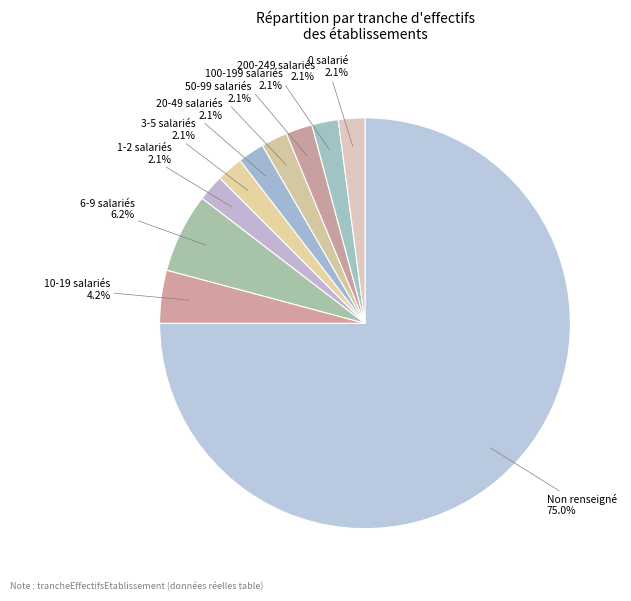

Is there any slice that represents more than half of the pie?

Yes